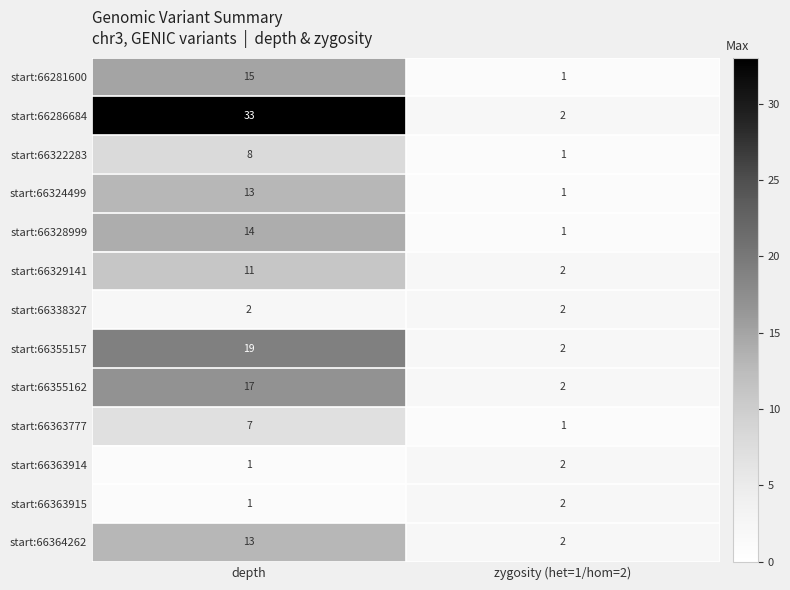

Reading left to right, transcribe all the data shown in this chart.

start:66281600: depth=15	zygosity (het=1/hom=2)=1
start:66286684: depth=33	zygosity (het=1/hom=2)=2
start:66322283: depth=8	zygosity (het=1/hom=2)=1
start:66324499: depth=13	zygosity (het=1/hom=2)=1
start:66328999: depth=14	zygosity (het=1/hom=2)=1
start:66329141: depth=11	zygosity (het=1/hom=2)=2
start:66338327: depth=2	zygosity (het=1/hom=2)=2
start:66355157: depth=19	zygosity (het=1/hom=2)=2
start:66355162: depth=17	zygosity (het=1/hom=2)=2
start:66363777: depth=7	zygosity (het=1/hom=2)=1
start:66363914: depth=1	zygosity (het=1/hom=2)=2
start:66363915: depth=1	zygosity (het=1/hom=2)=2
start:66364262: depth=13	zygosity (het=1/hom=2)=2